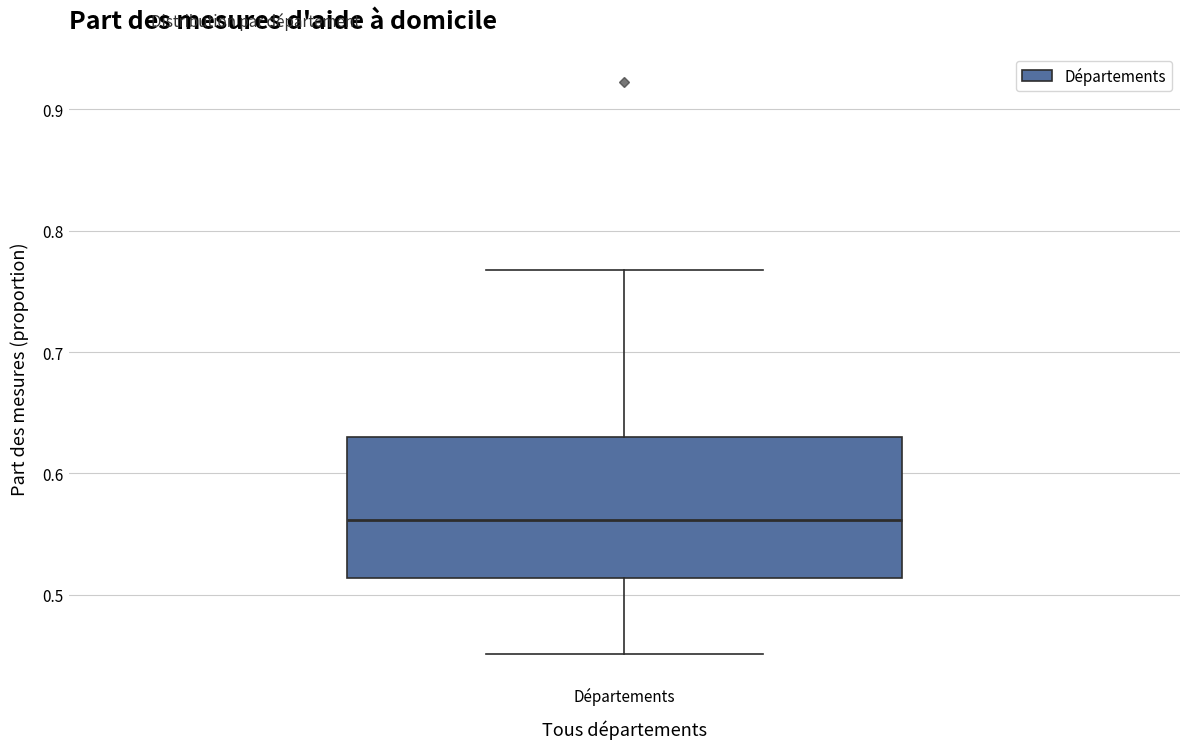

Transcribe this box plot: give where the median line is, the range the box spans, and where the two whiskers end, as read against the y-axis. The values are not printed on the chart, so give them approximately, as read against the axis.

median 0.56, box 0.51 to 0.63, whiskers 0.45 to 0.77